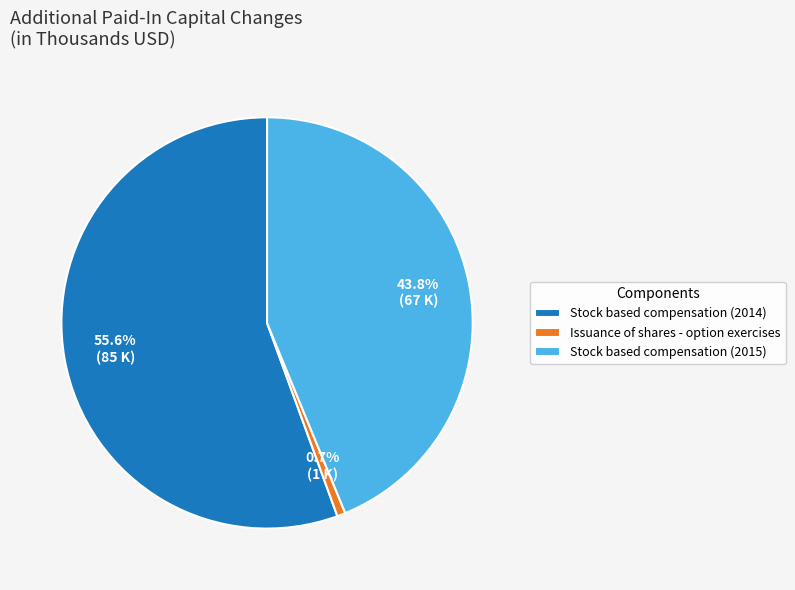

Which category accounts for the majority?

Stock based compensation (2014)